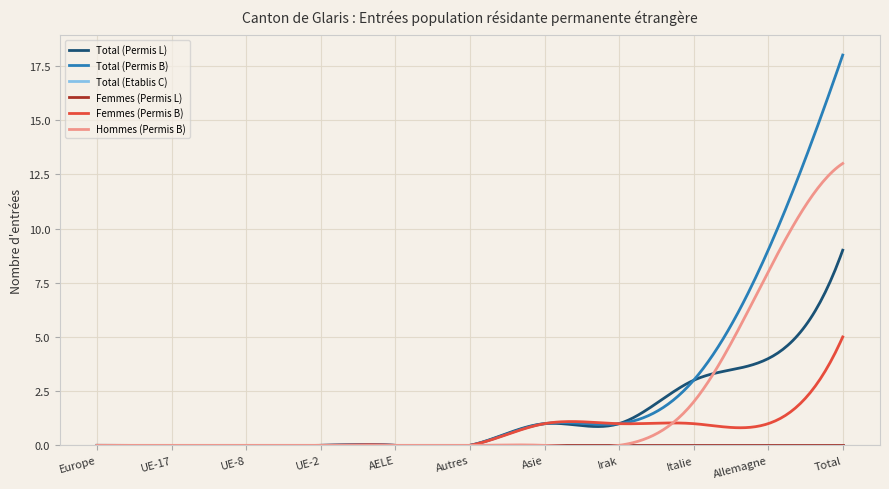

Reading left to right, list all the values displayed in this chart.

Total (Permis L): 0	0	0	0	0	0	1	1	3	4	9
Total (Permis B): 0	0	0	0	0	0	1	1	3	9	18
Total (Etablis C): 0	0	0	0	0	0	0	0	0	0	0
Femmes (Permis L): 0	0	0	0	0	0	0	0	0	0	0
Femmes (Permis B): 0	0	0	0	0	0	1	1	1	1	5
Hommes (Permis B): 0	0	0	0	0	0	0	0	2	8	13